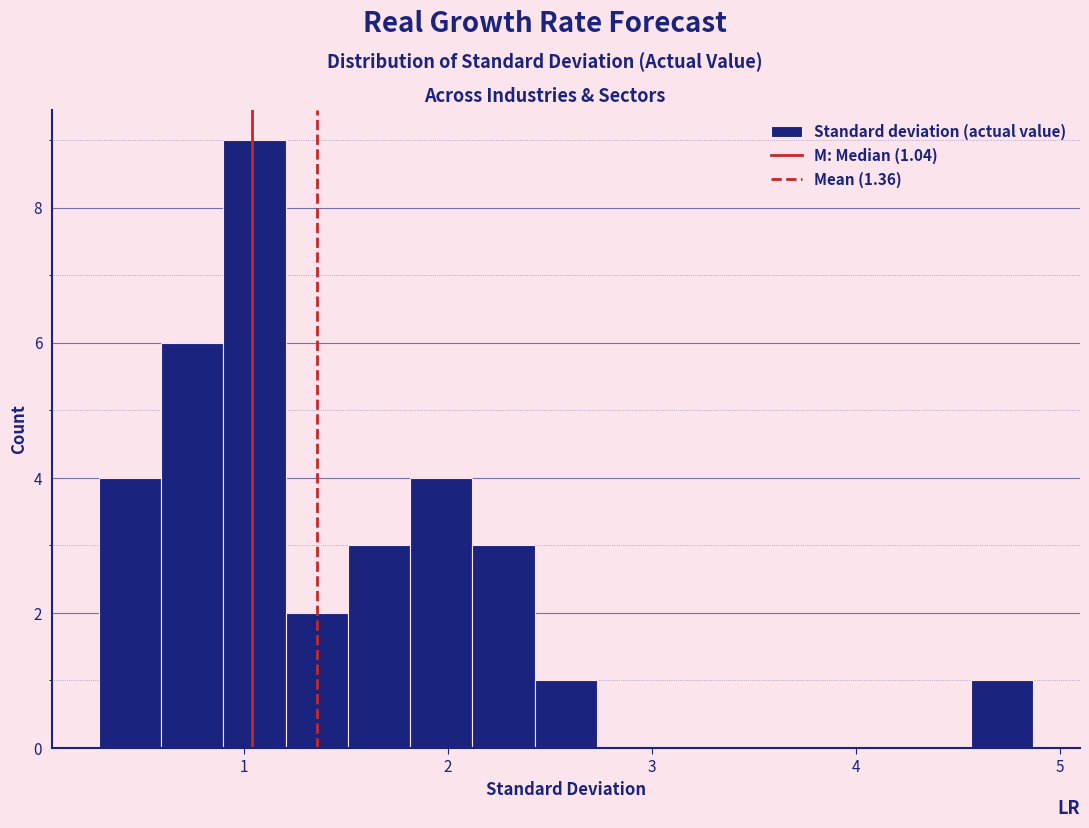

Around what value on the x-axis is the tallest bar? Give the approximate position of its centre, as read against the axis.

1.1